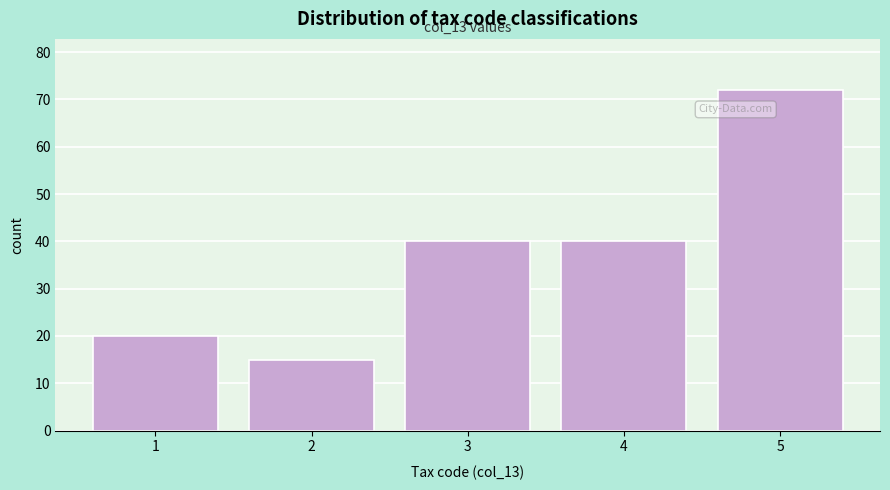

Which range on the x-axis has the tallest bar?

4.5 to 5.5